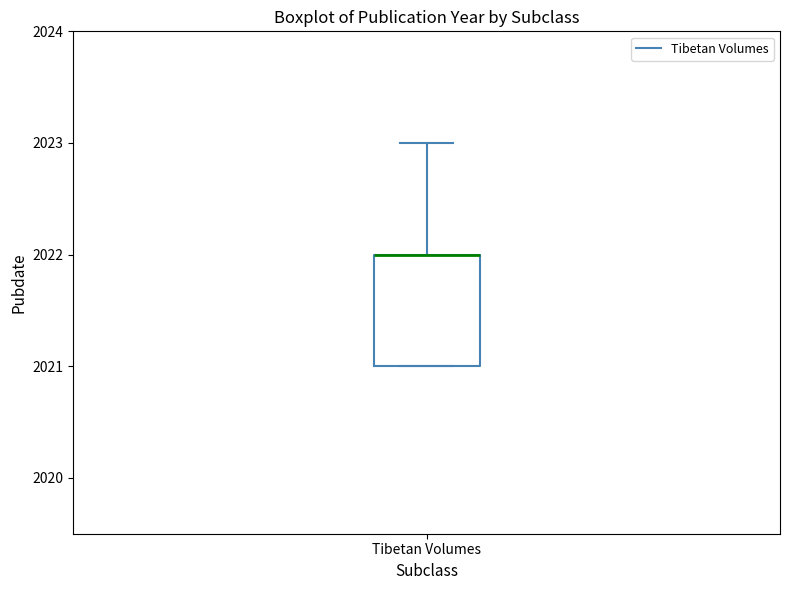

Read this box plot against the y-axis: the position of the median line, the range covered by the box, and the ends of both whiskers. The values are not printed on the chart, so give them approximately, as read against the axis.

median 2022 (drawn on the box's upper edge), box 2021 to 2022, whiskers 2021 to 2023